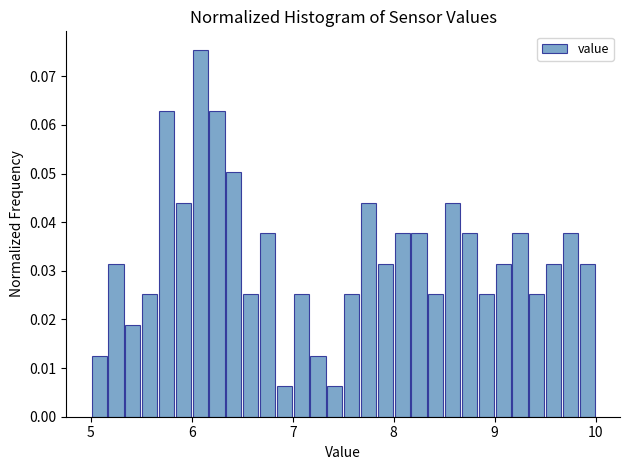

Around what value on the x-axis is the tallest bar? Give the approximate position of its centre, as read against the axis.

6.1